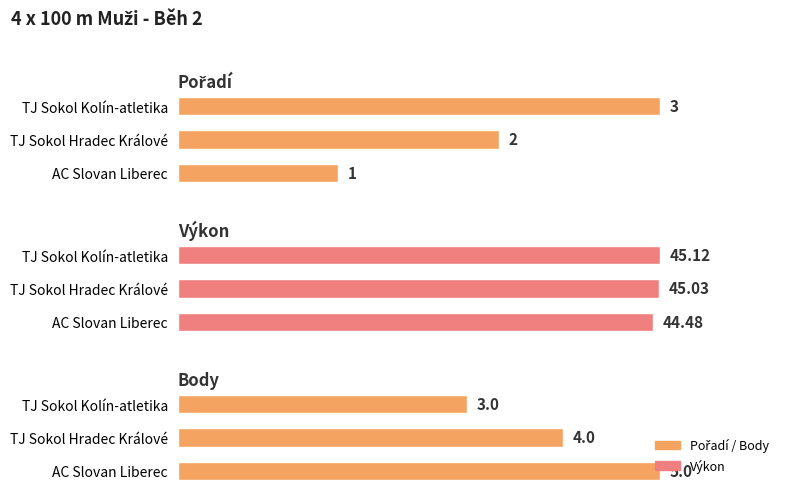

What is the difference between the maximum and second lowest values in the Výkon series?

0.1